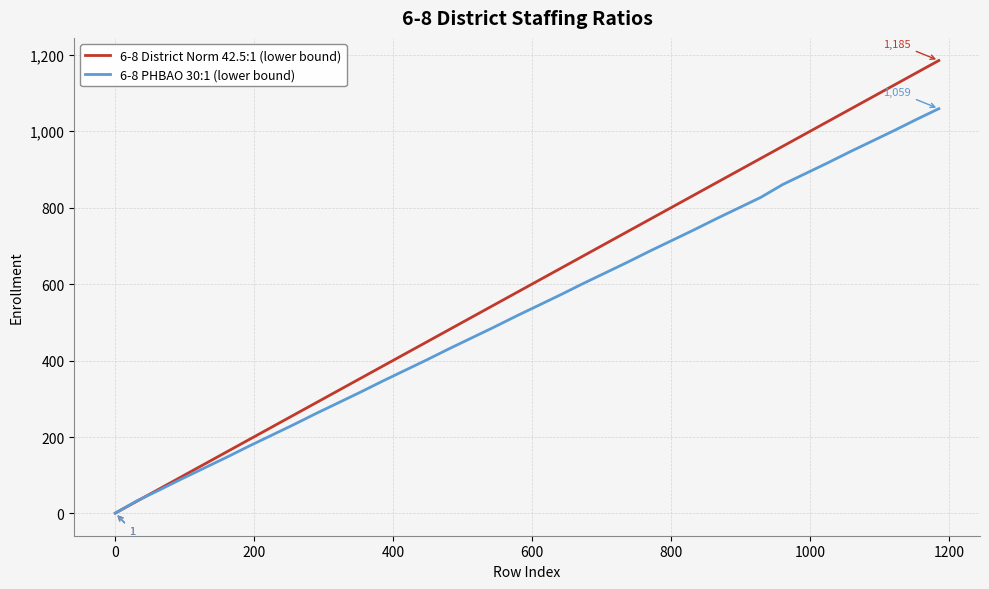

Which series has the largest total across all categories?

6-8 District Norm 42.5:1 (lower bound)